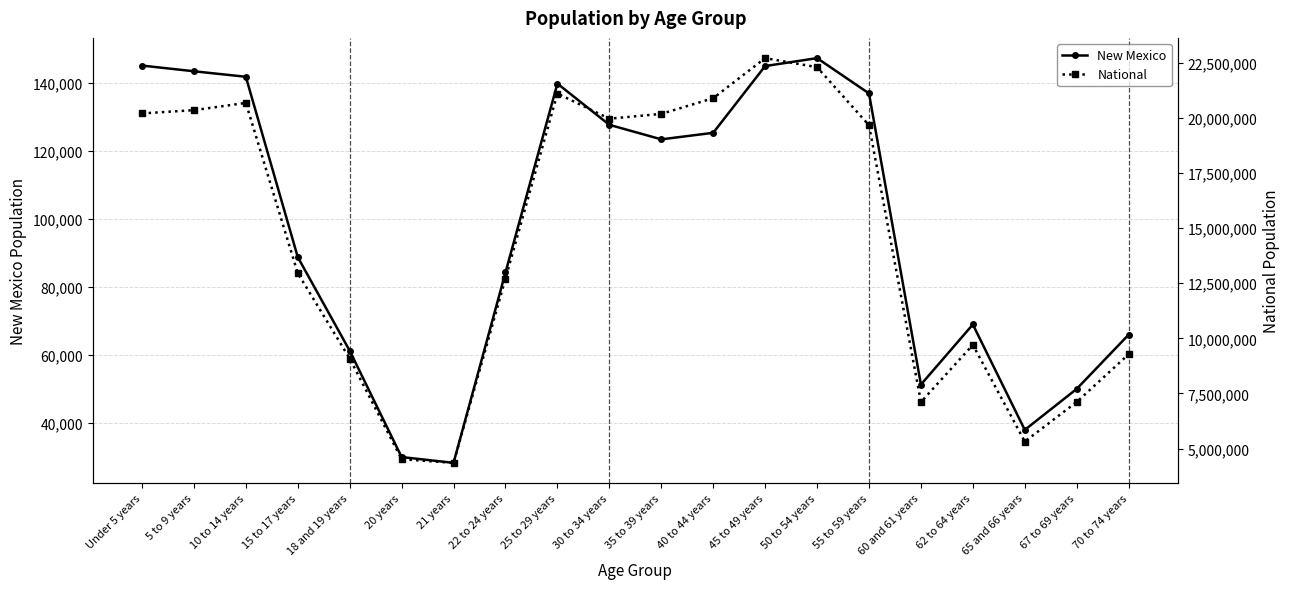

What is the spread (max minus min) of values at 5 to 9 years?

20205349